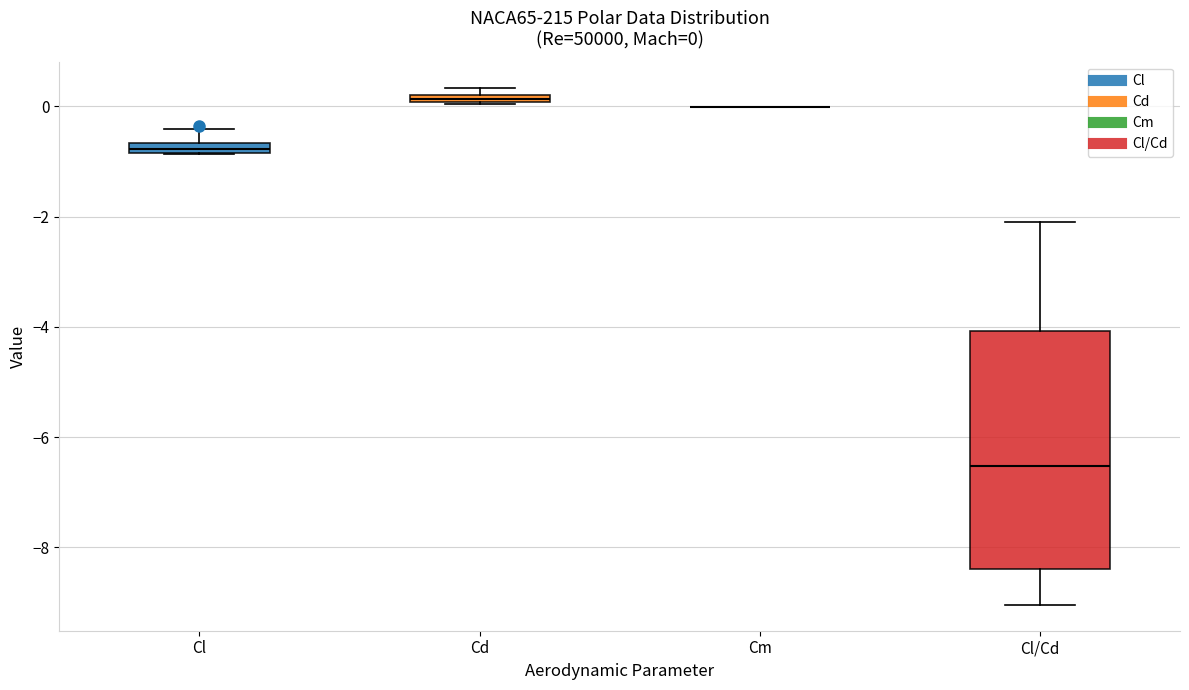

Which box is the tallest, from its lower edge to its upper edge?

Cl/Cd